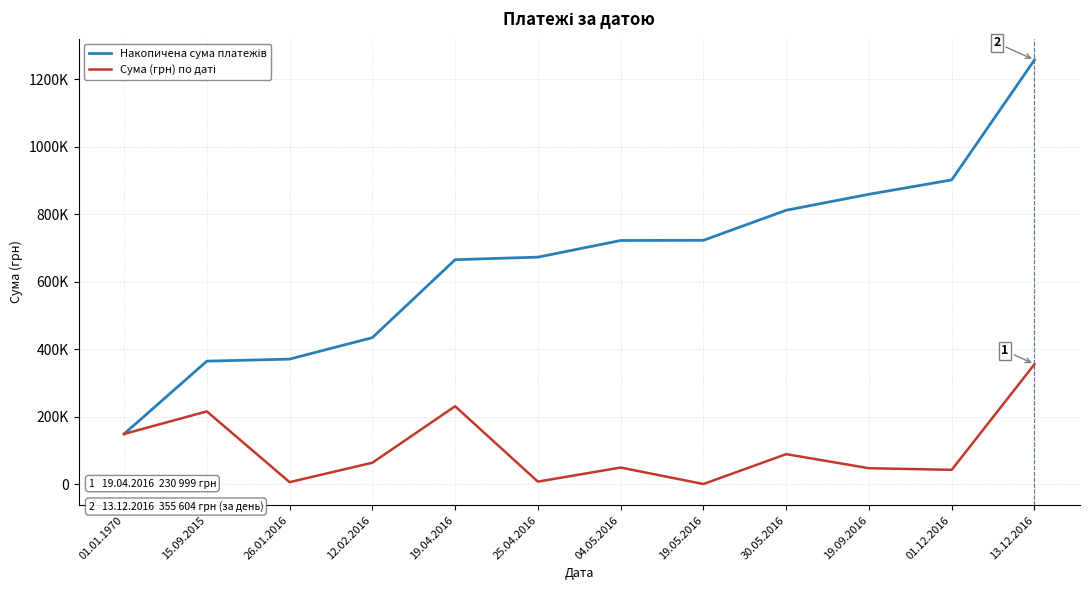

Is it true that Сума (грн) по даті equals 64762.0 at 19.09.2016?

False